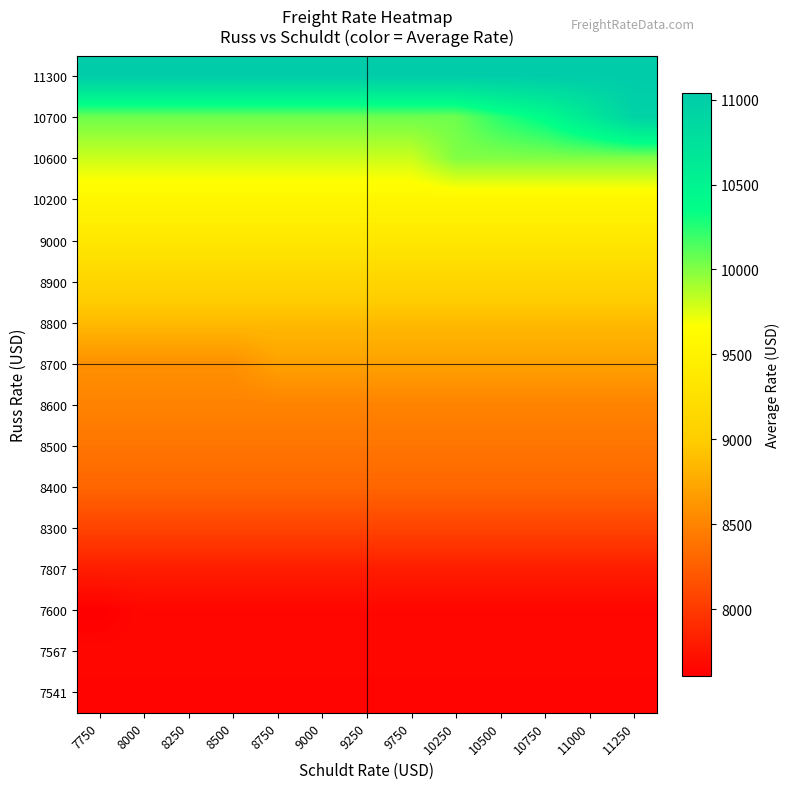

Between 8250 and 9000, which is larger?

8250